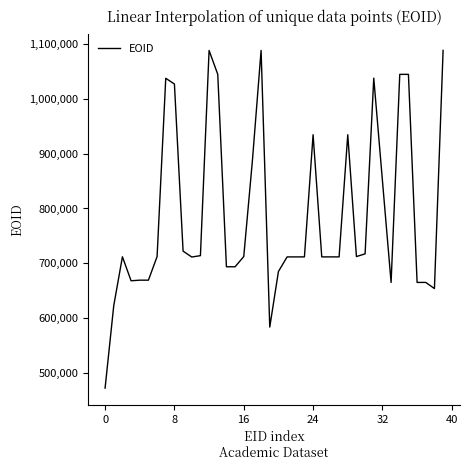

What is the difference between the maximum and minimum values?

616320